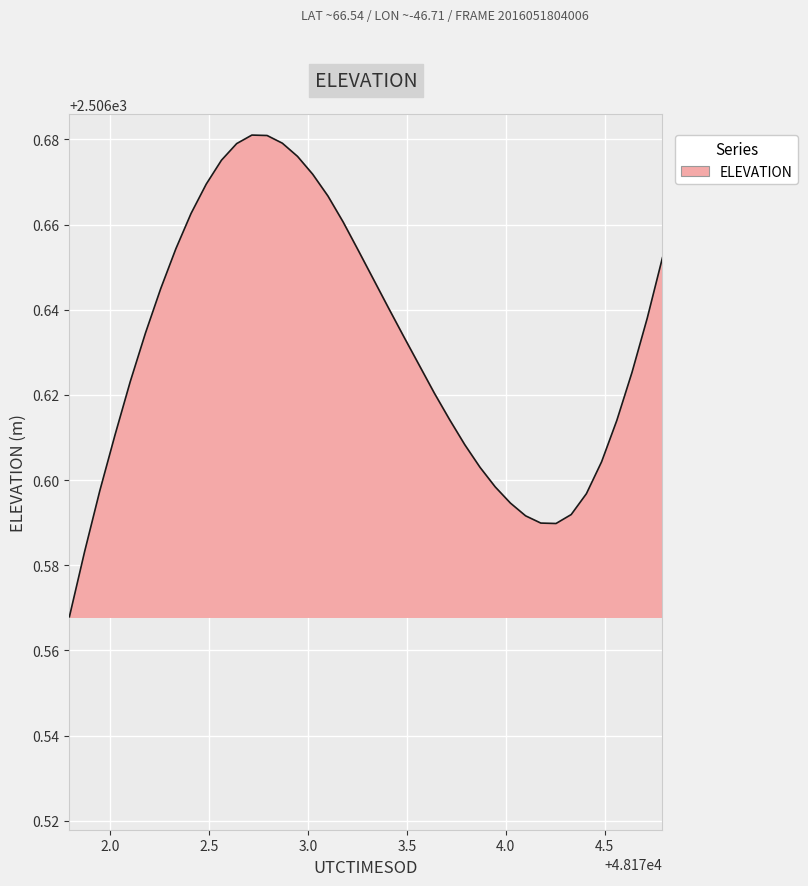

Is this an area chart (filled region under the line)?

Yes